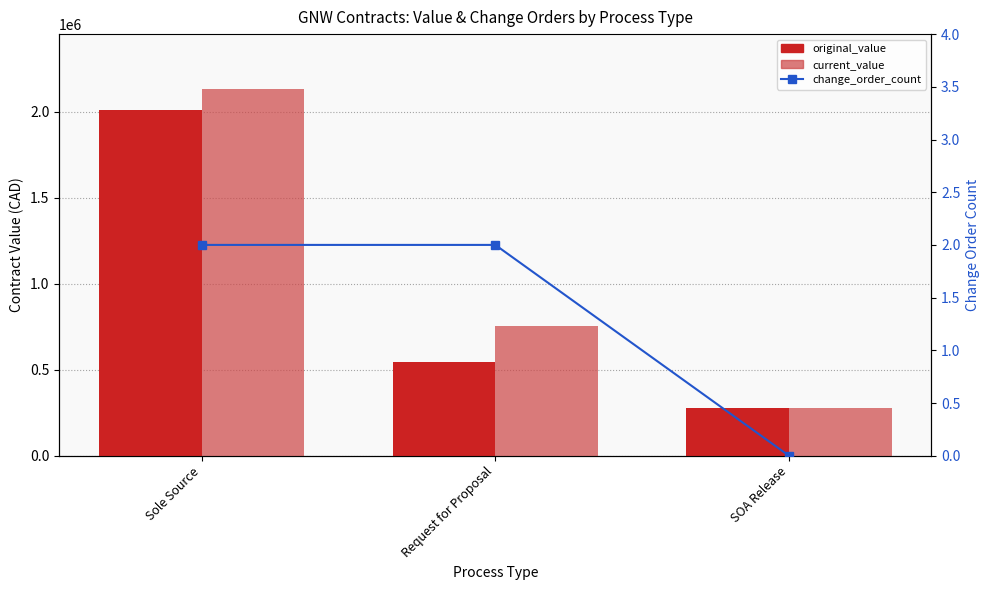

What position from the left is Sole Source?

1